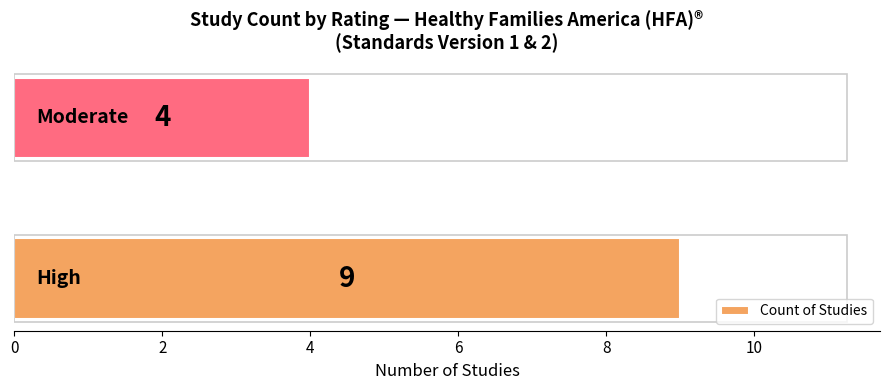

What is the maximum value shown in the chart?

9